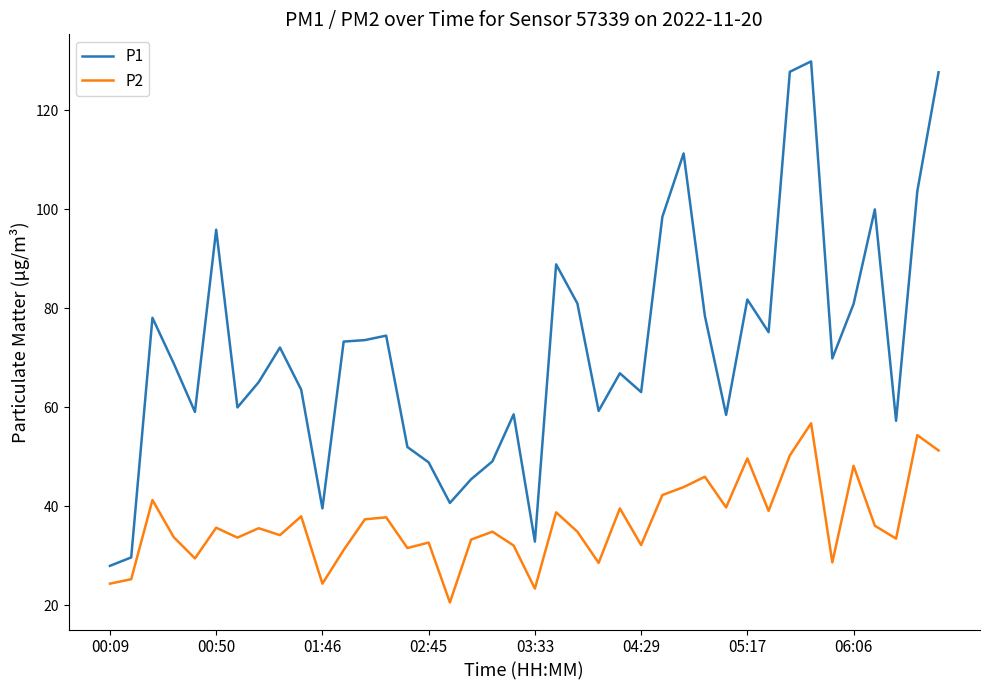

List the series in order of their peak value, highest first.

P1, P2